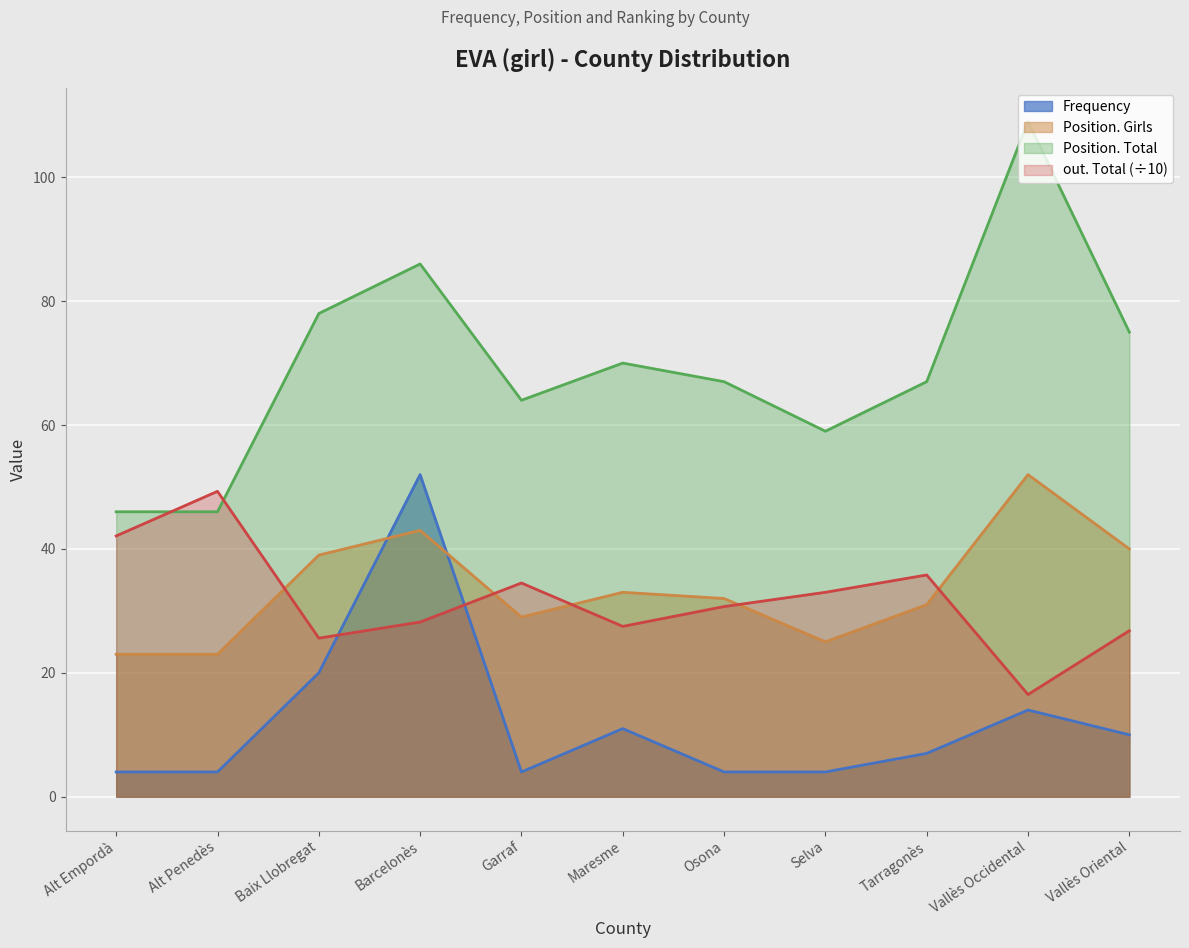

Reading left to right, extract all data points from this chart.

Frequency: 4.0	4.0	20.0	52.0	4.0	11.0	4.0	4.0	7.0	14.0	10.0
Position. Total: 46.0	46.0	78.0	86.0	64.0	70.0	67.0	59.0	67.0	109.0	75.0
Position. Girls: 23.0	23.0	39.0	43.0	29.0	33.0	32.0	25.0	31.0	52.0	40.0
out. Total: 42.1	49.3	25.6	28.2	34.5	27.5	30.7	33.0	35.8	16.5	26.8